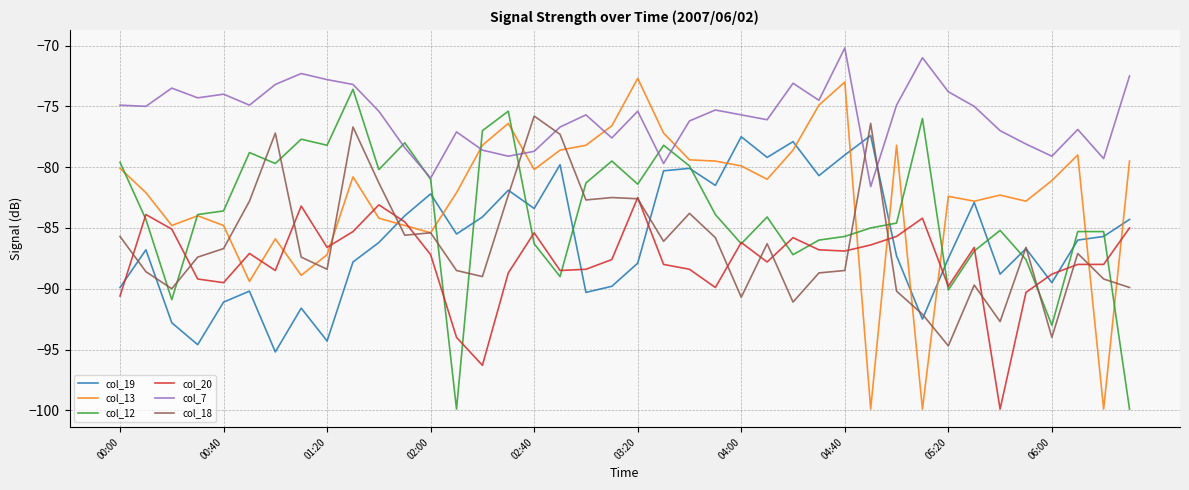

Which series has the largest total across all categories?

col_7